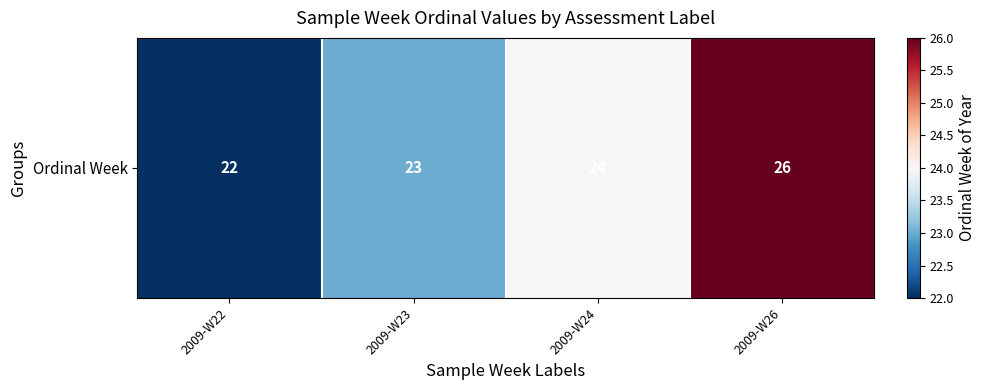

What is the average value?

24